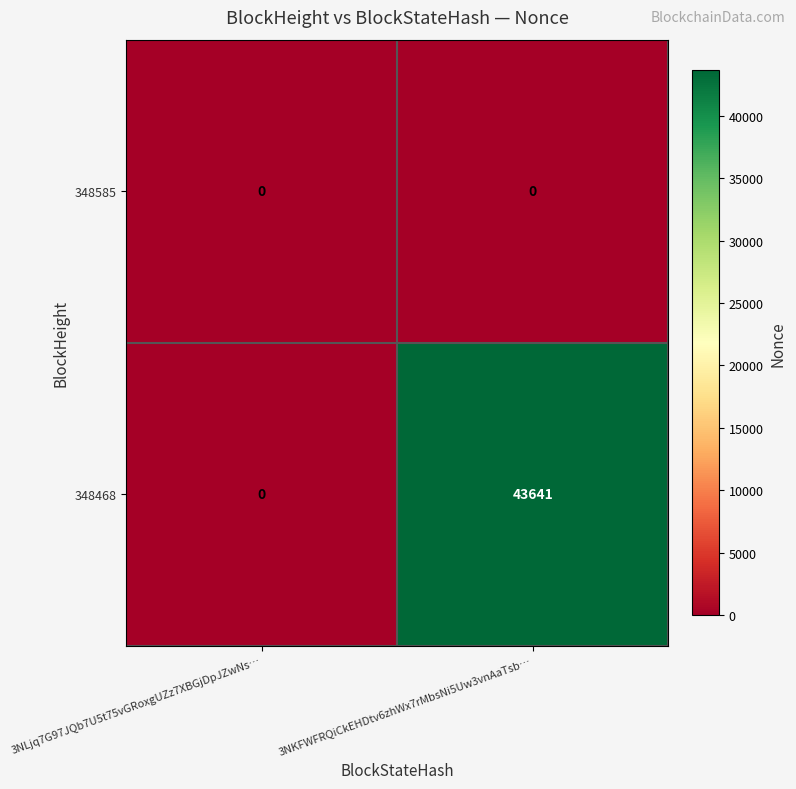

Which series changed the most between 3NLjq7G97JQb7U5t75vGRoxgUZz7XBGjDpJZwNs… and 3NKFWFRQiCkEHDtv6zhWx7rMbsNi5Uw3vnAaTsb…?

348468